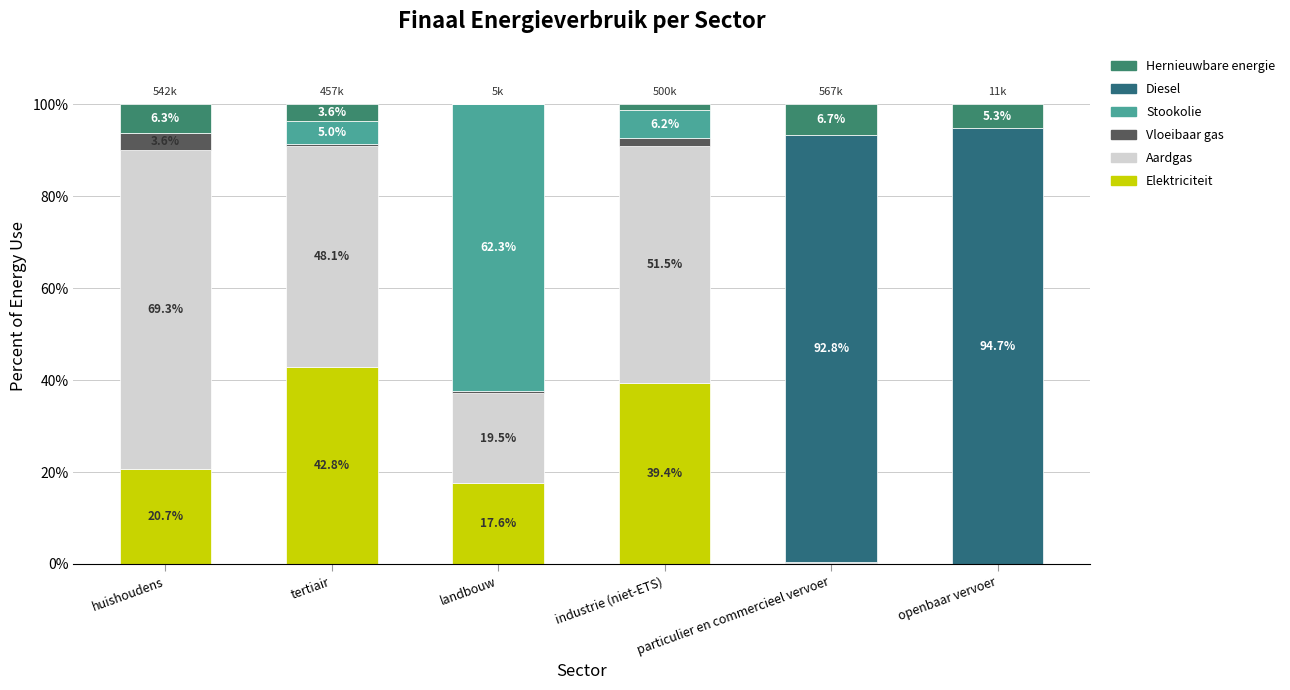

What is the sum of the Elektriciteit values at landbouw and huishoudens?

38.4